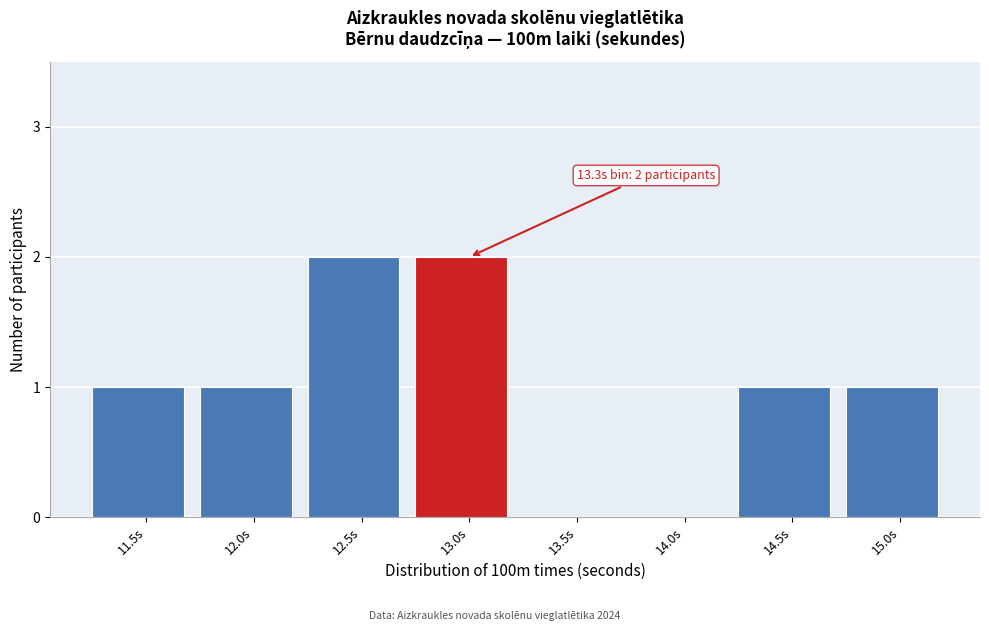

Reading right to left, what are all the values shown in this chart?

15.0s=1	14.5s=1	14.0s=0	13.5s=0	13.0s=2	12.5s=2	12.0s=1	11.5s=1